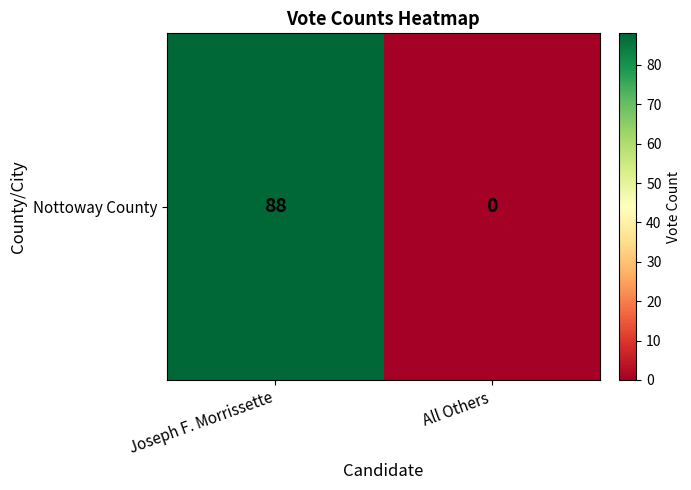

The value at All Others is 0. True or false?

True